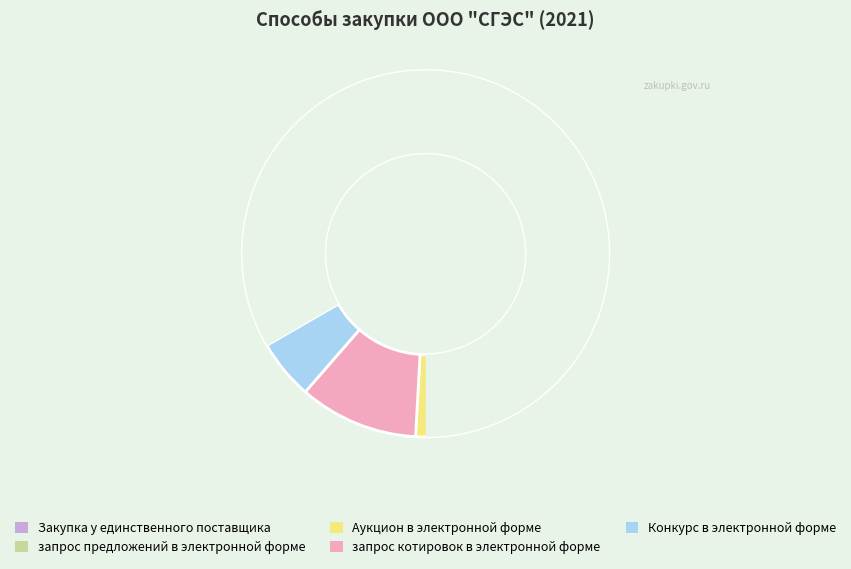

To the nearest percent, what is the combined percentage of запрос предложений в электронной форме and запрос котировок в электронной форме?

42%